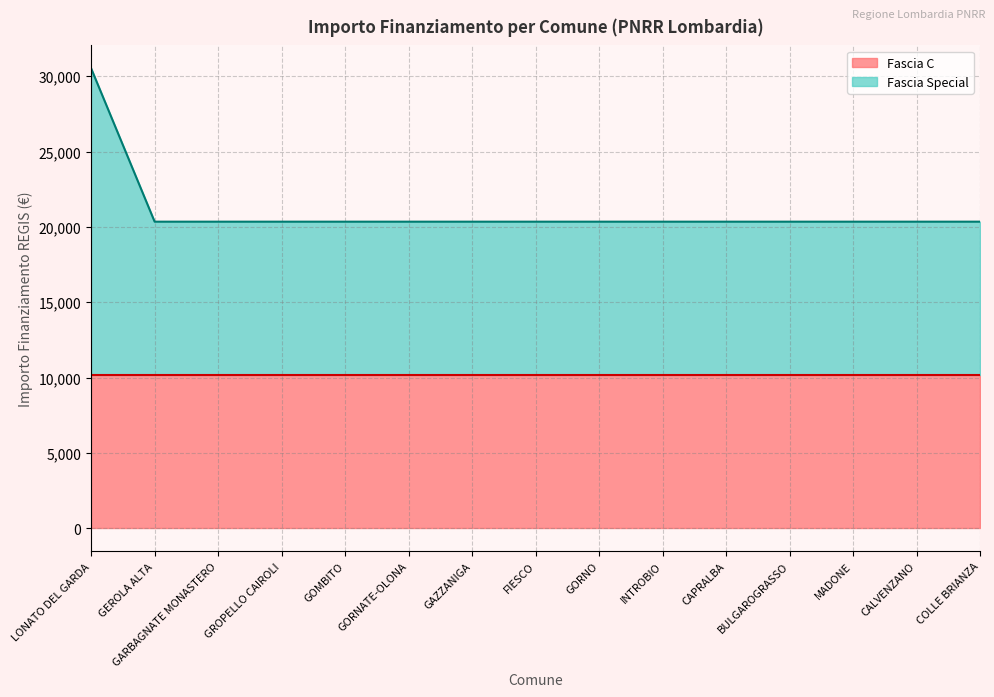

True or false: the data has more than 2 interior local peaks.

False